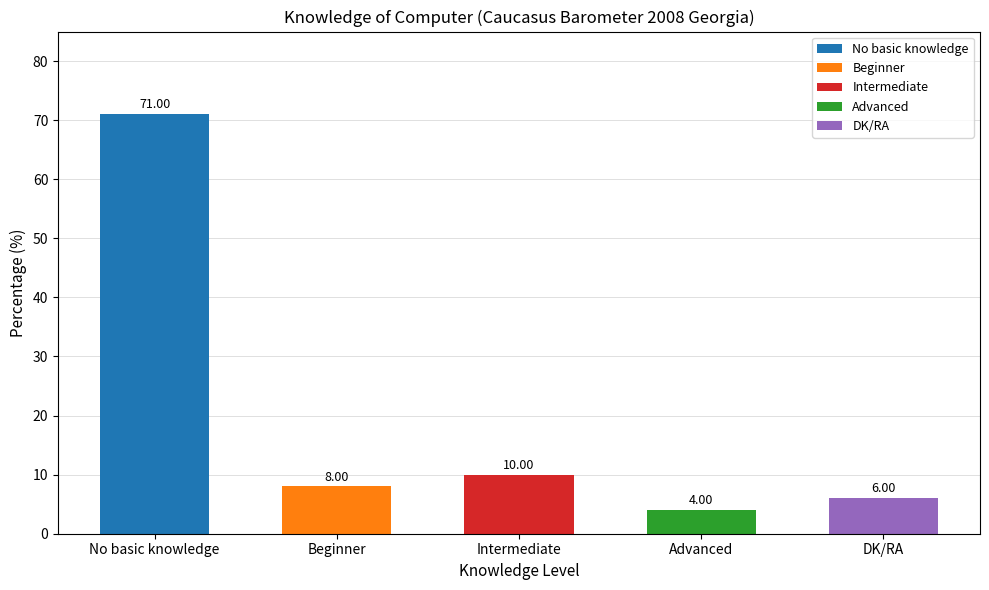

What is the change in value from Advanced to DK/RA?

+2